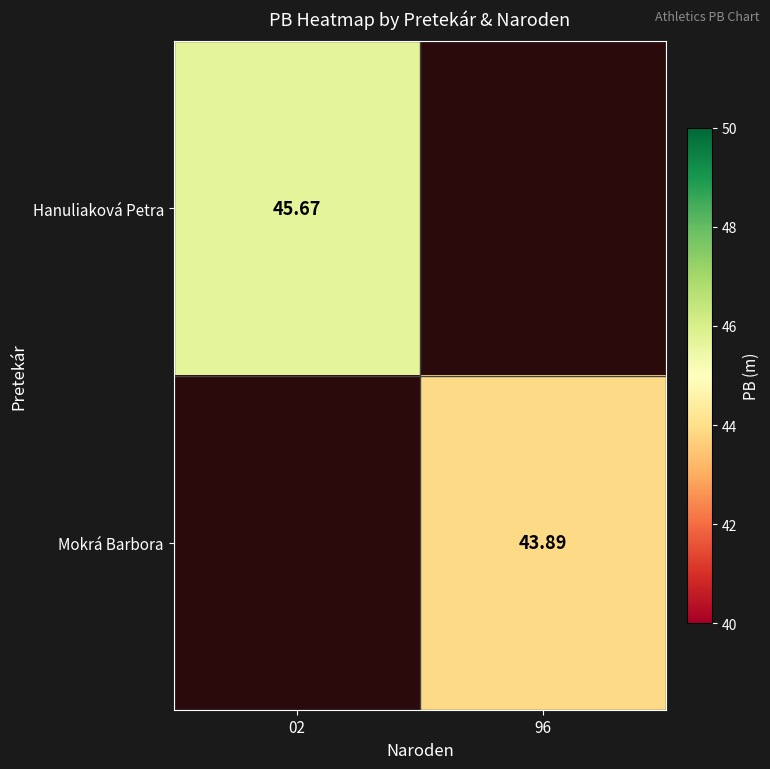

List the labels in order of Hanuliaková Petra value, smallest first.

02, 96